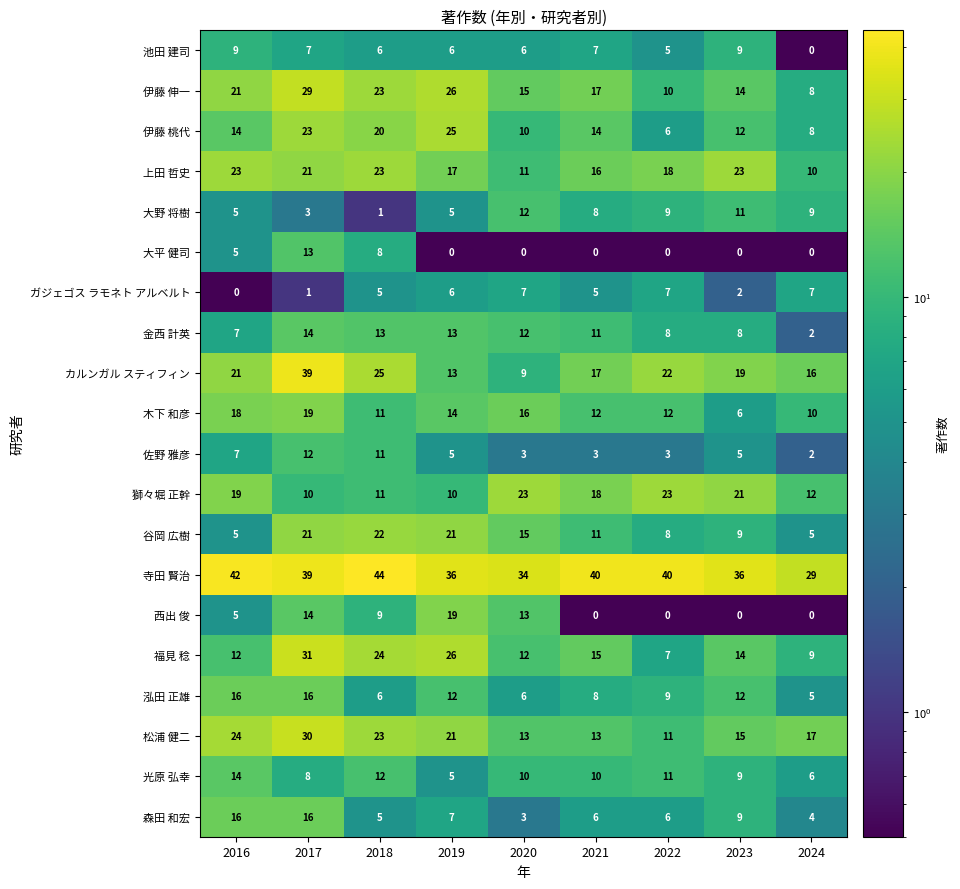

Where does the 獅々堀 正幹 series first go above 18?

2016